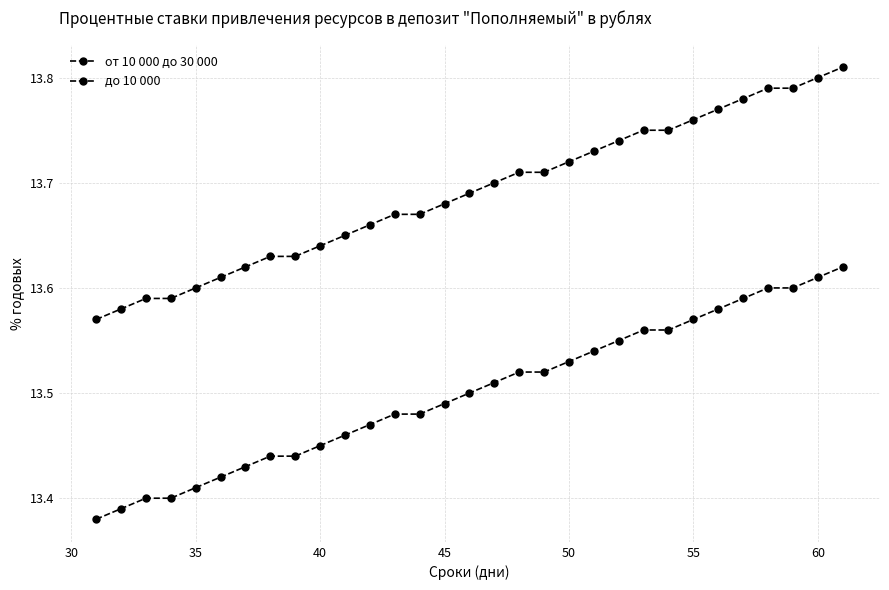

Count the number of data series in this chart.

2